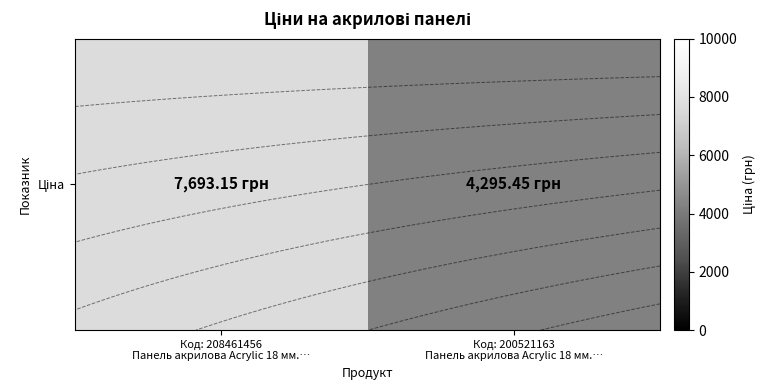

At which label does the data first exceed 7693?

Код: 208461456
Панель акрилова Acrylic 18 мм.…